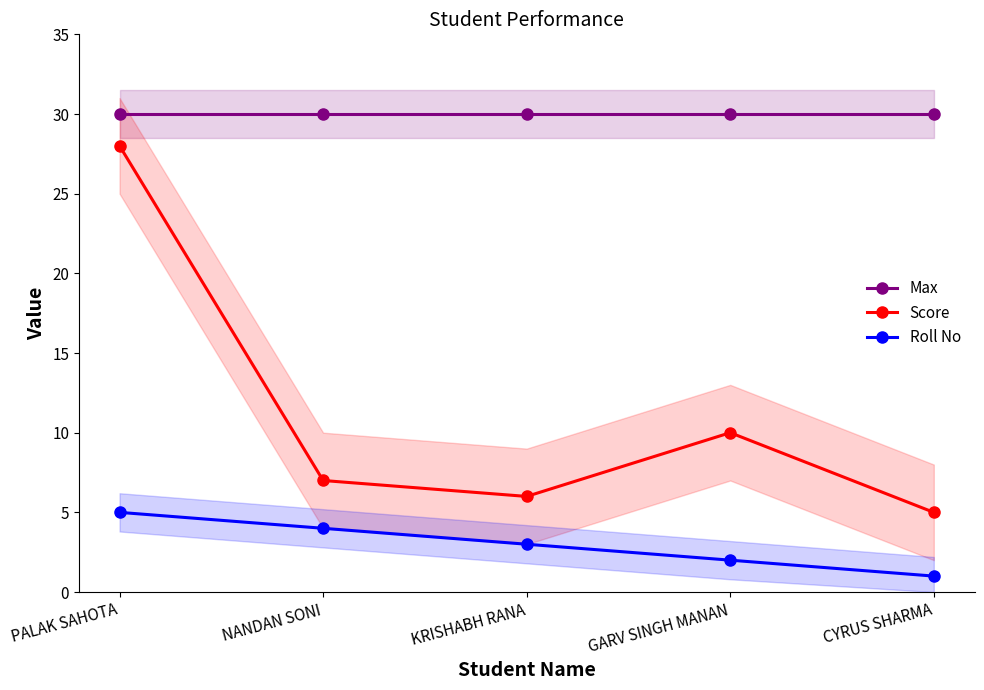

Between NANDAN SONI and GARV SINGH MANAN, which series saw the biggest shift?

Score